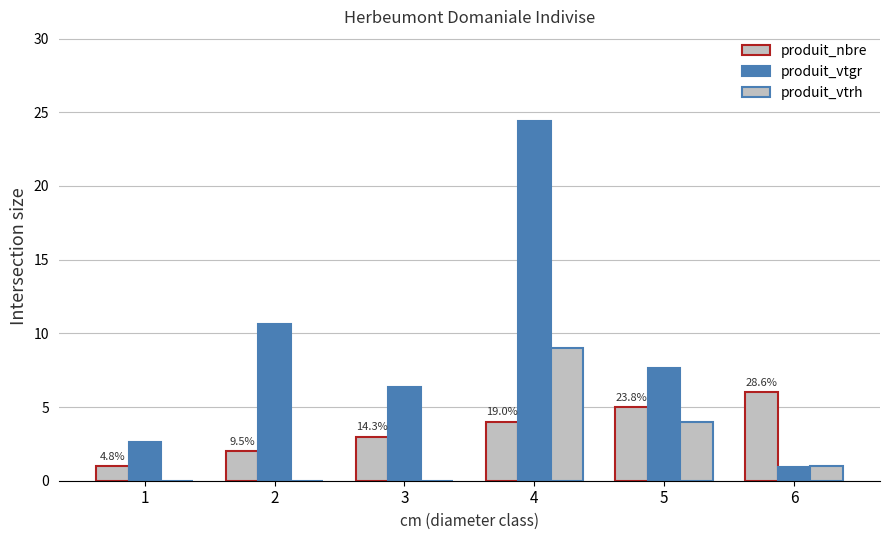

How many series are shown in this chart?

3